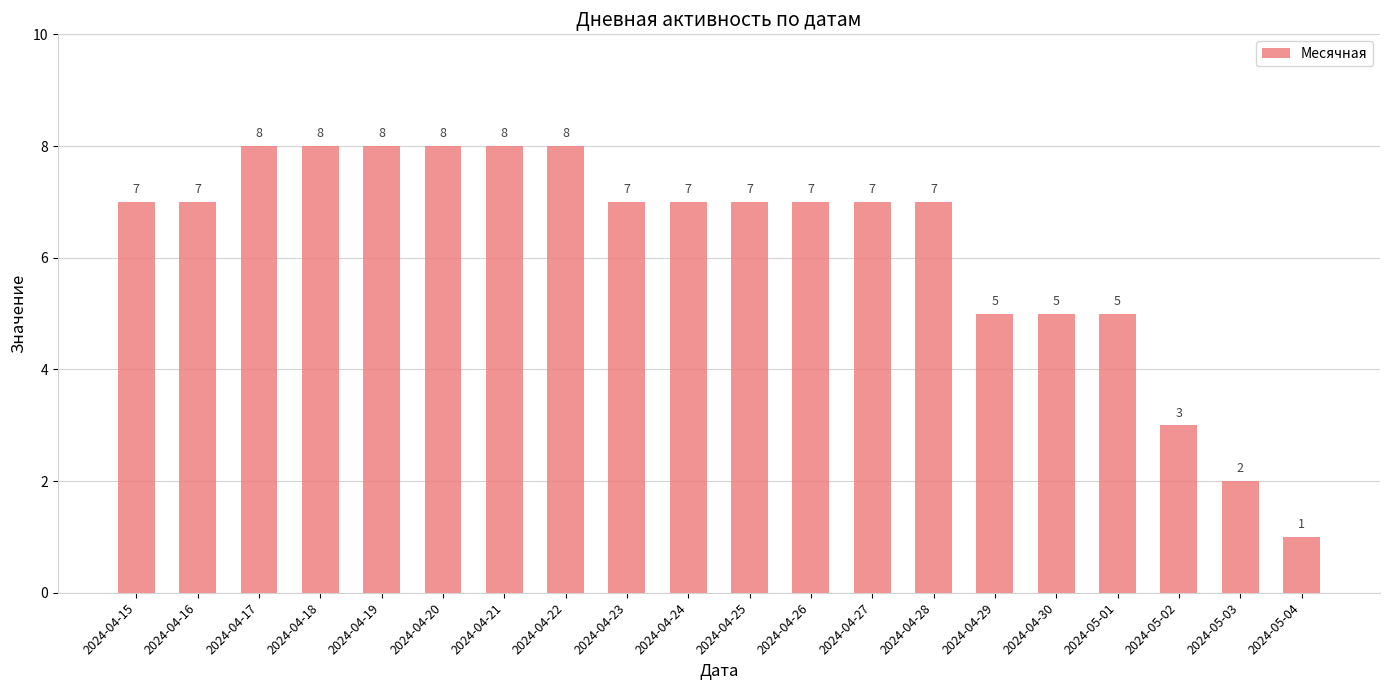

Is it true that the value at 2024-04-22 is 8?

True